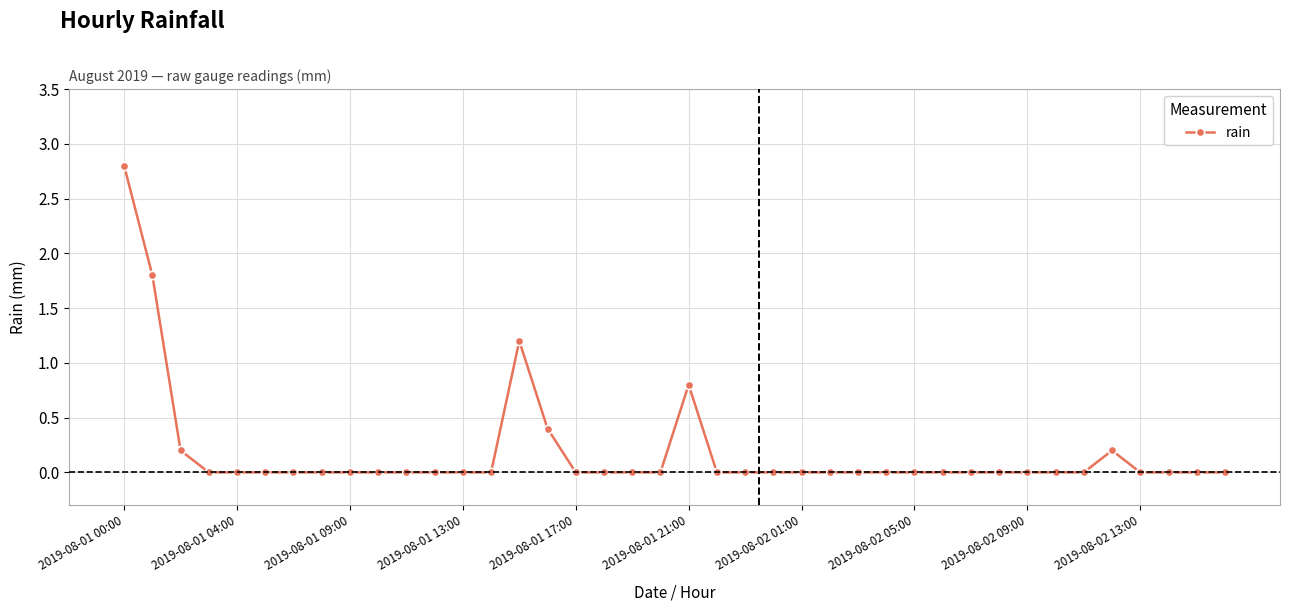

What is the value of the 21st point from the left?

0.8